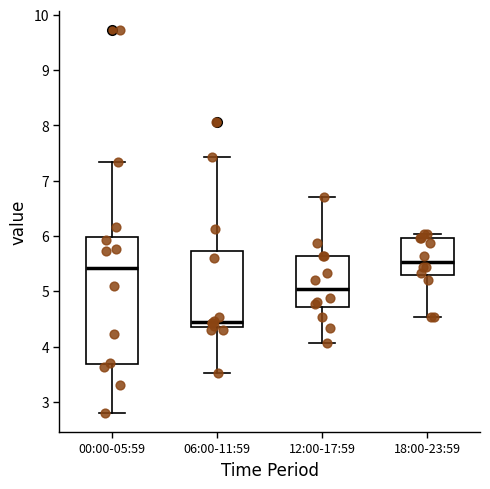

Which box's median line is the highest?

18:00-23:59